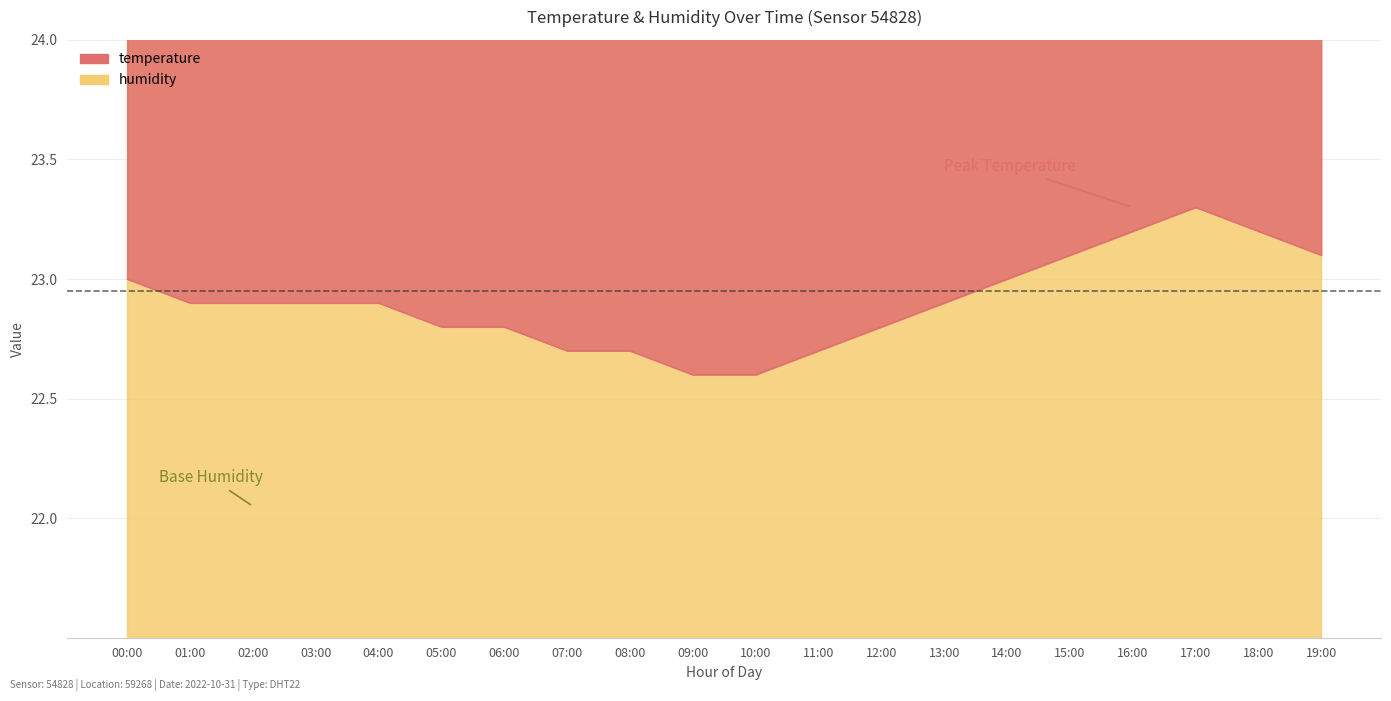

What is the sum of all values?

458.1